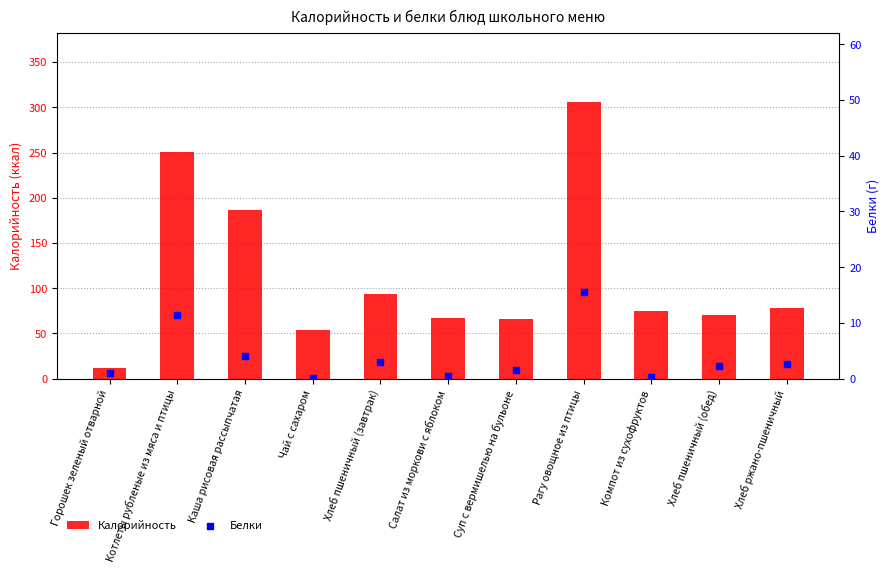

At which category is the sum across all series the highest?

Рагу овощное из птицы